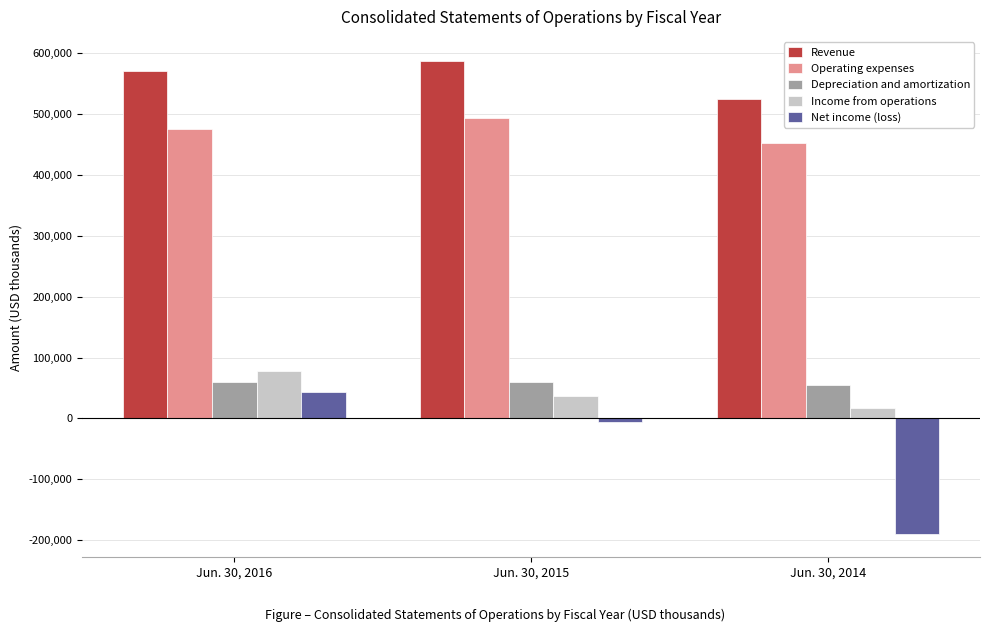

How many bars are there in each group?

5